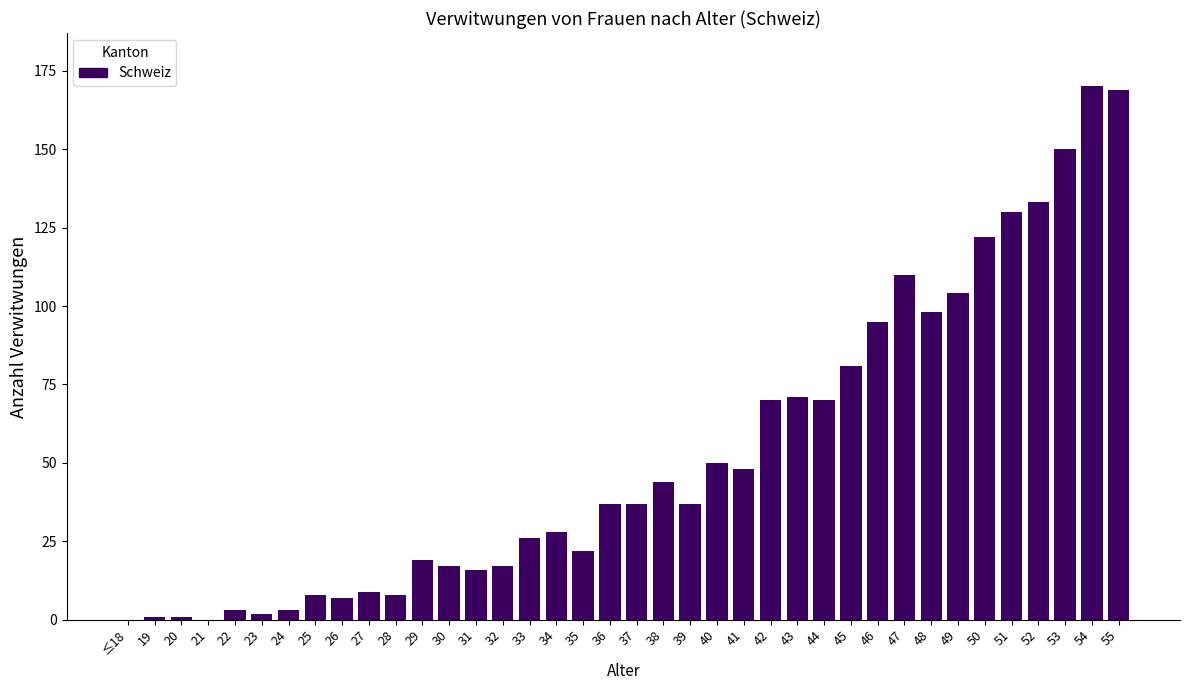

Where is the data nearest to the value 85?

45